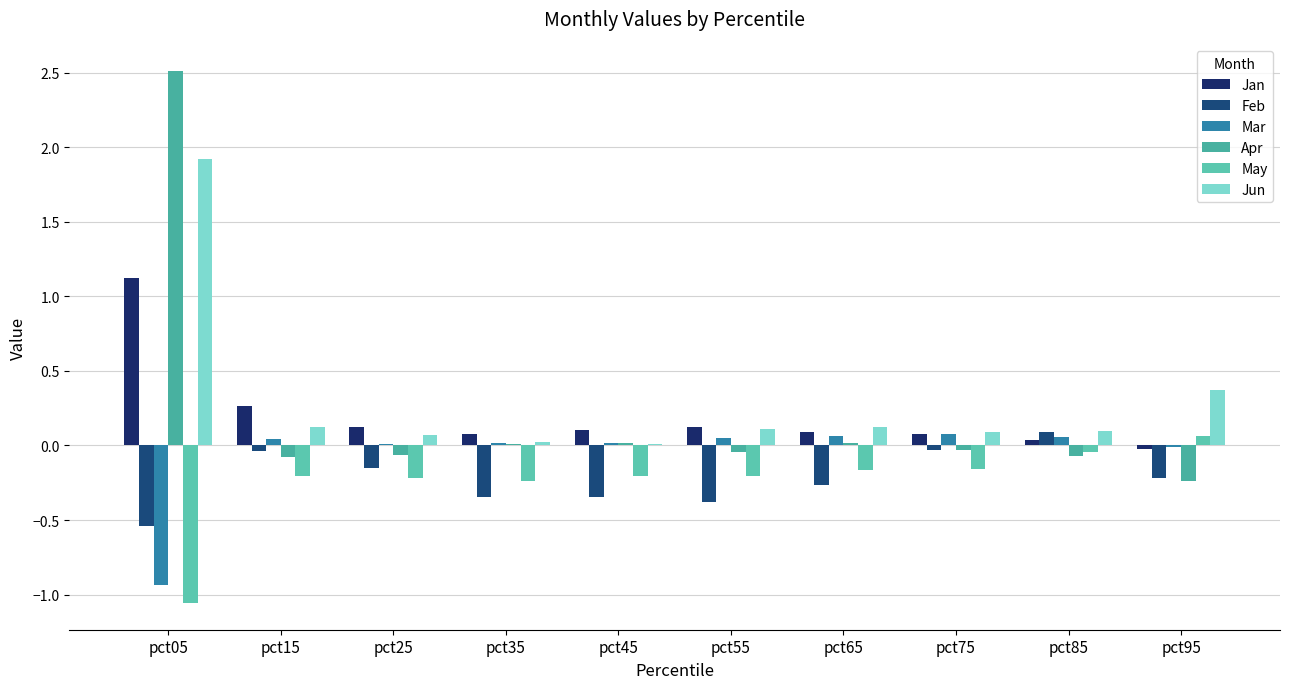

Does the chart contain stacked bars?

No